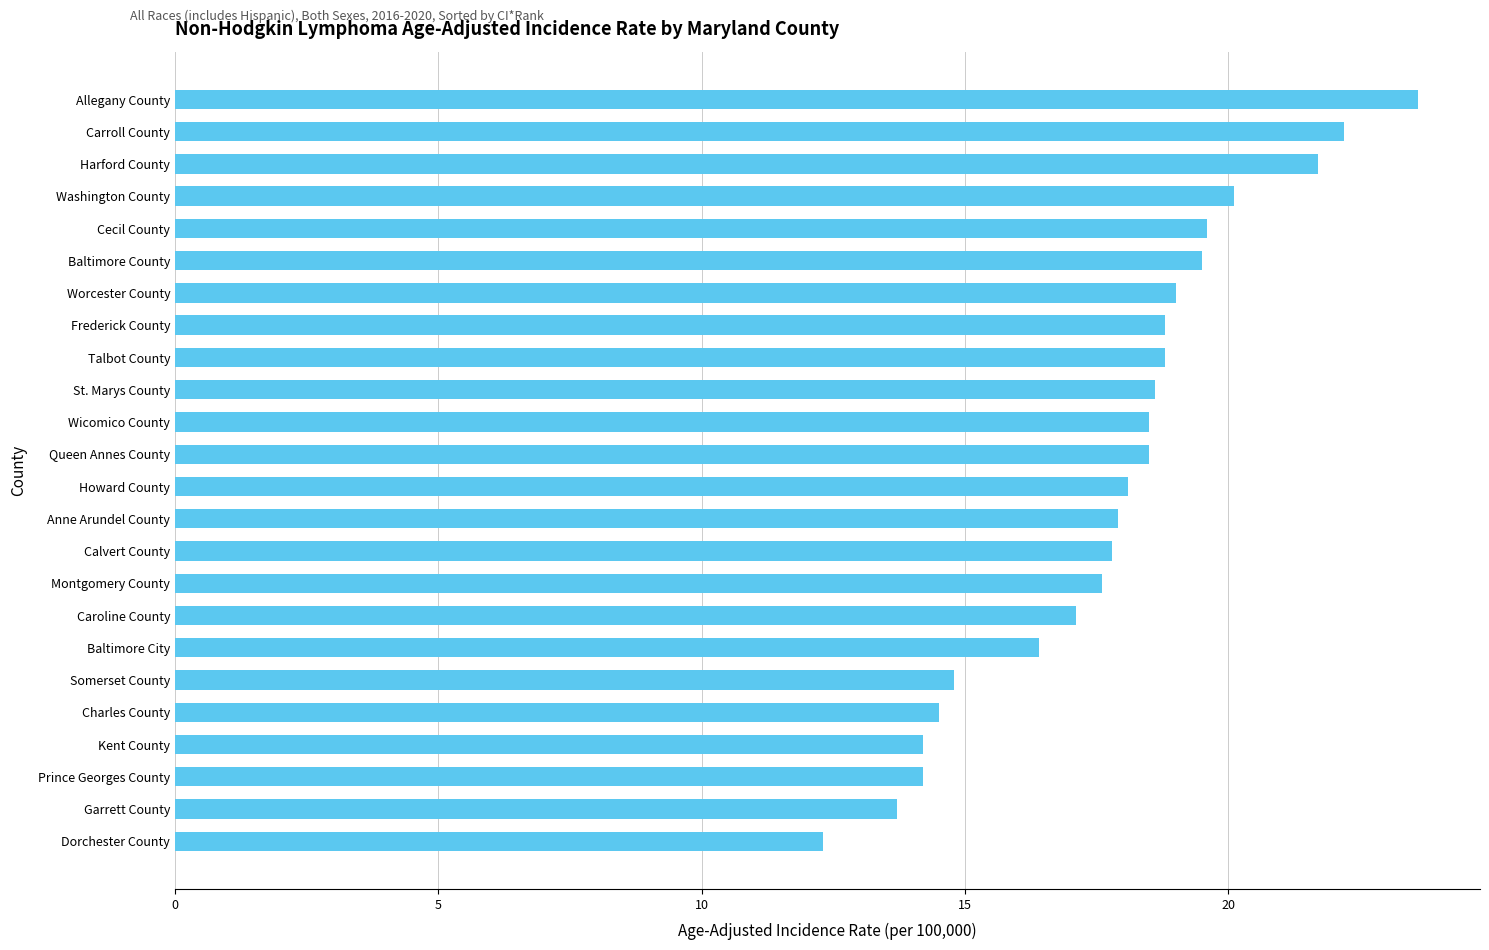

How many values are below 18?

11